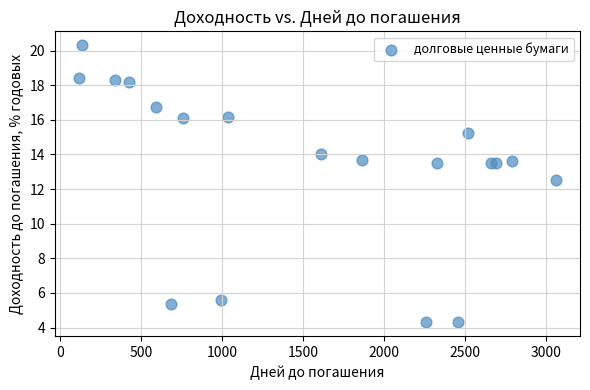

What Y value in the scatter plot is closest to 12?

12.5